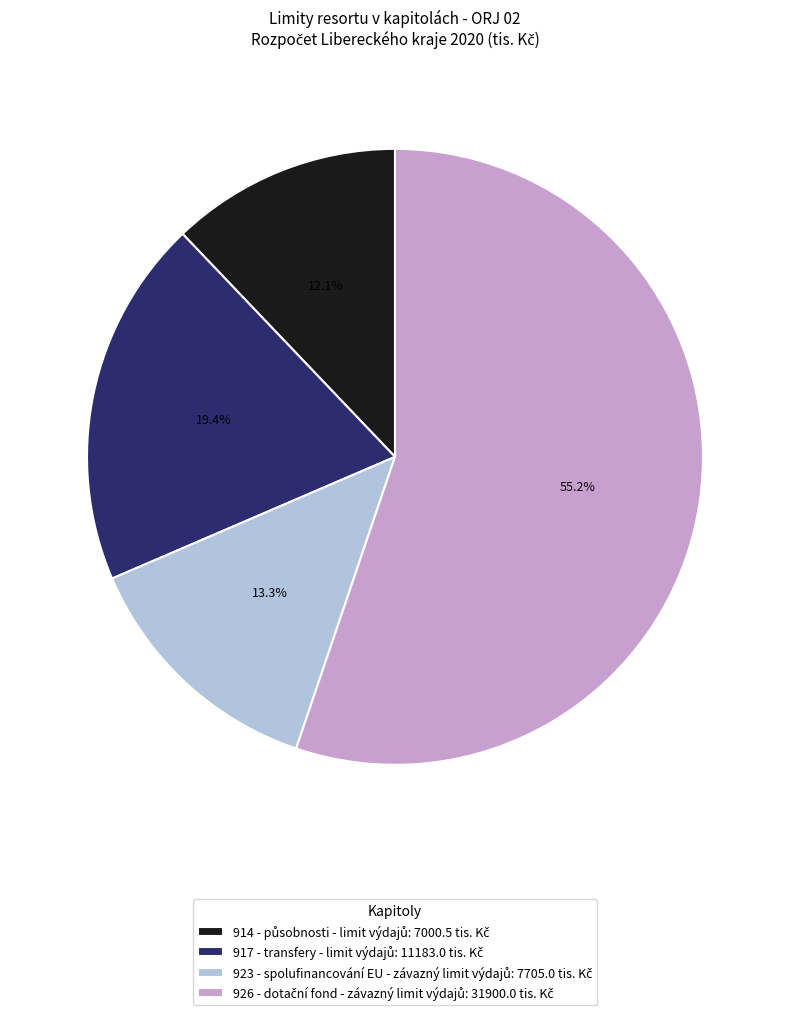

Is there a majority slice in this chart?

Yes